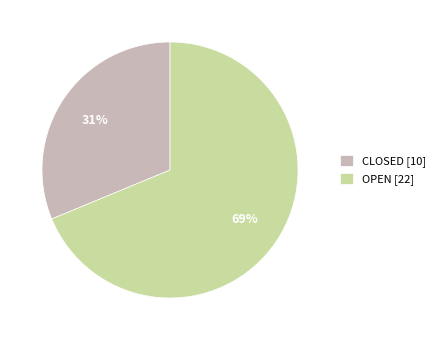

The CLOSED [10] slice represents 20% of the pie. True or false?

False